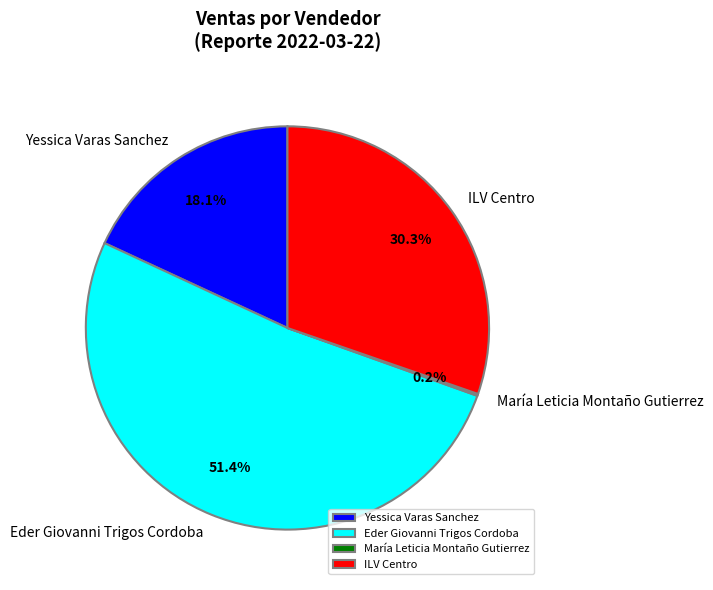

What is the largest slice in the pie chart?

Eder Giovanni Trigos Cordoba